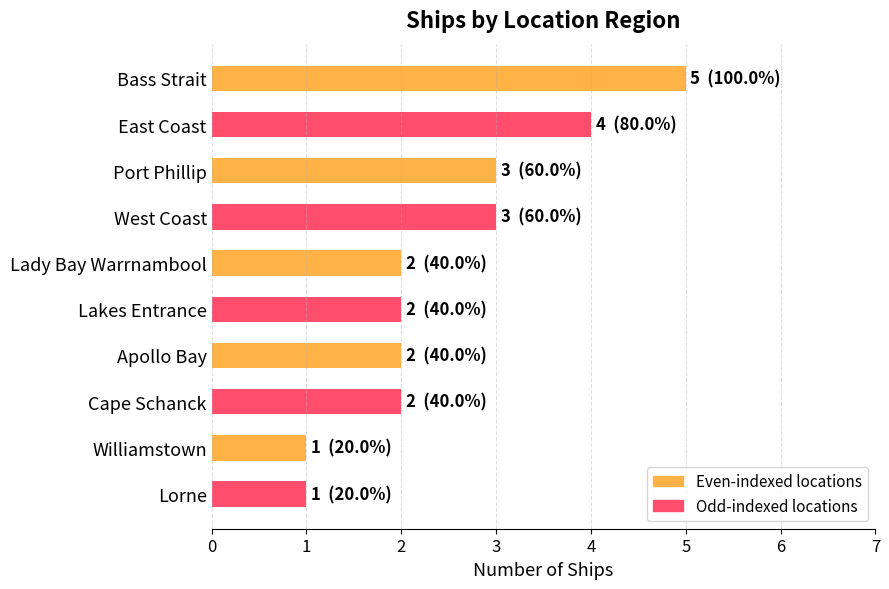

Between Apollo Bay and West Coast, which is larger?

West Coast